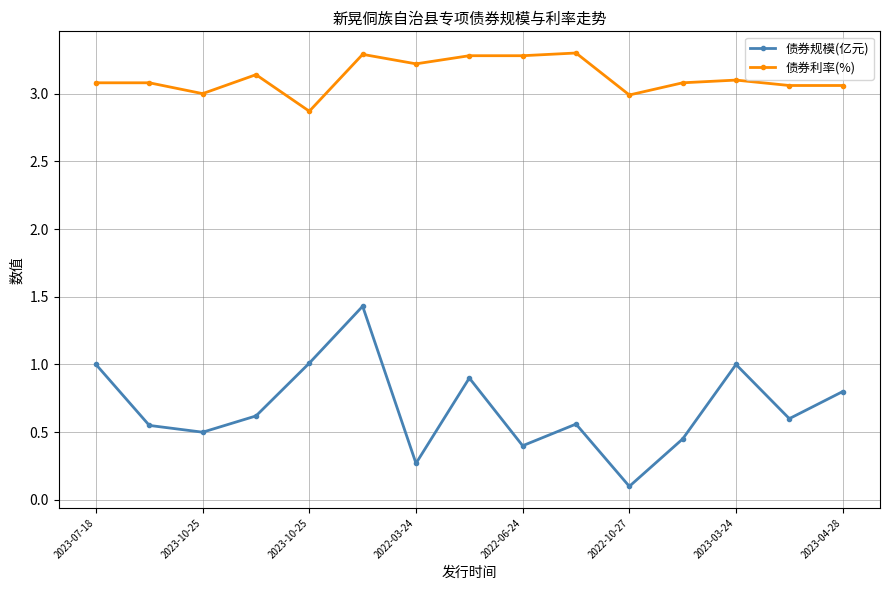

How many interior local valleys does the 债券规模(亿元) series have?

5